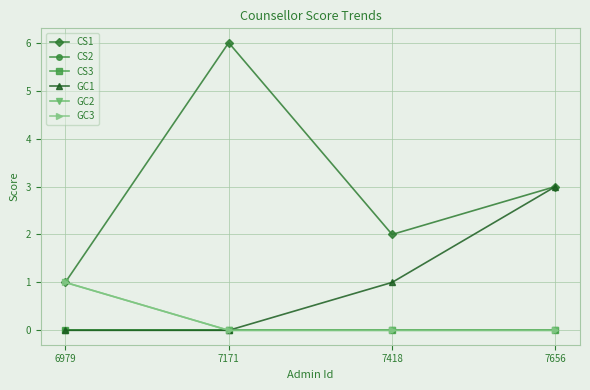

Between 7418 and 7171, which is larger?

7171